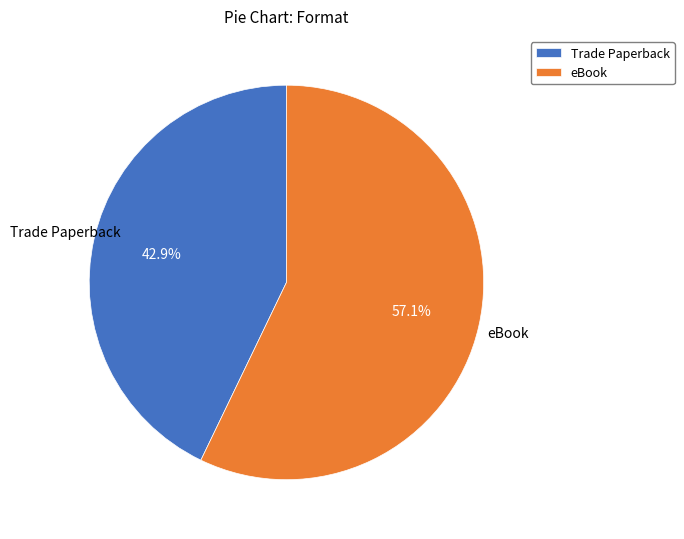

Rank the categories by value from lowest to highest.

Trade Paperback, eBook